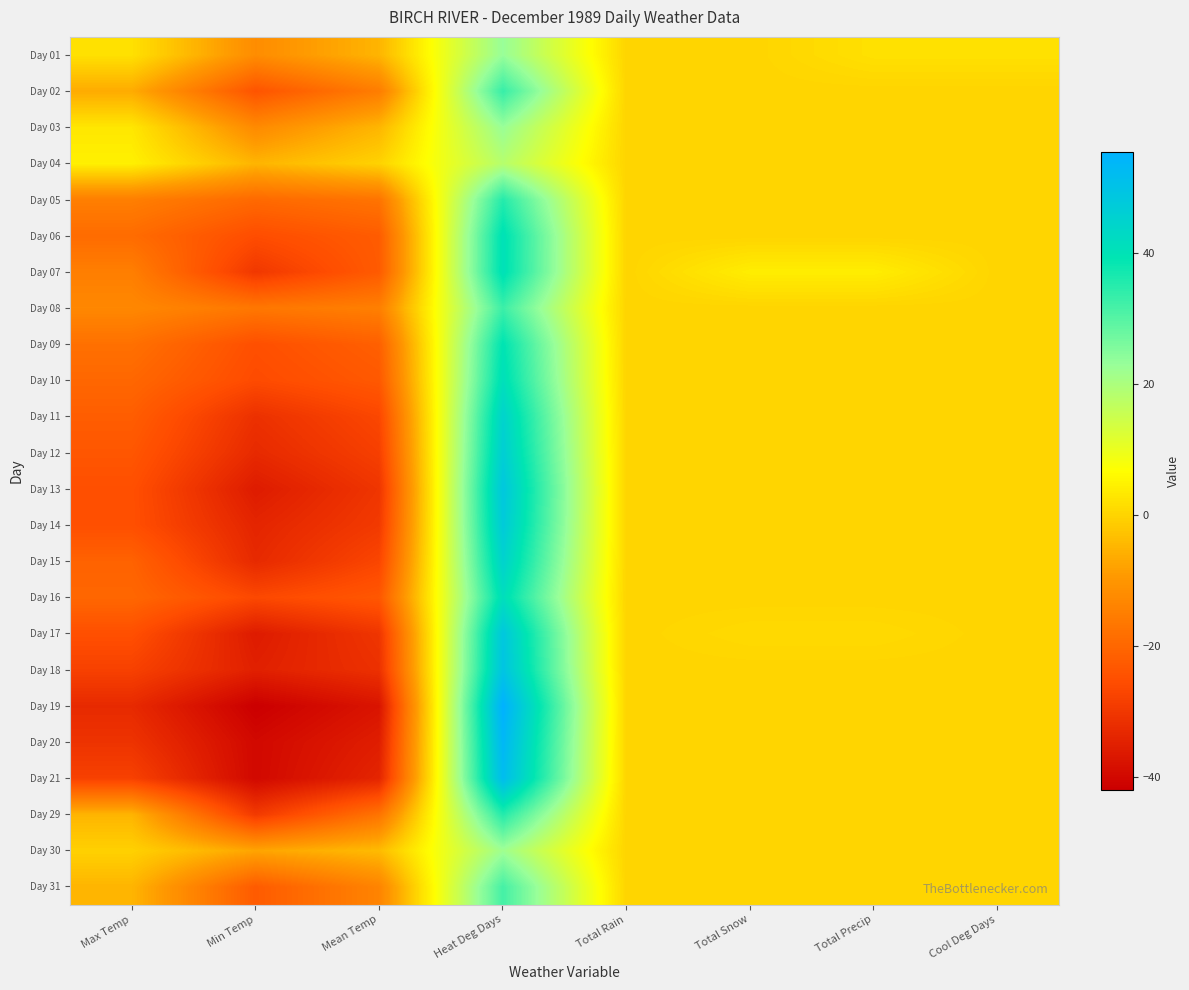

At which category is the sum across all series the highest?

Heat Deg Days